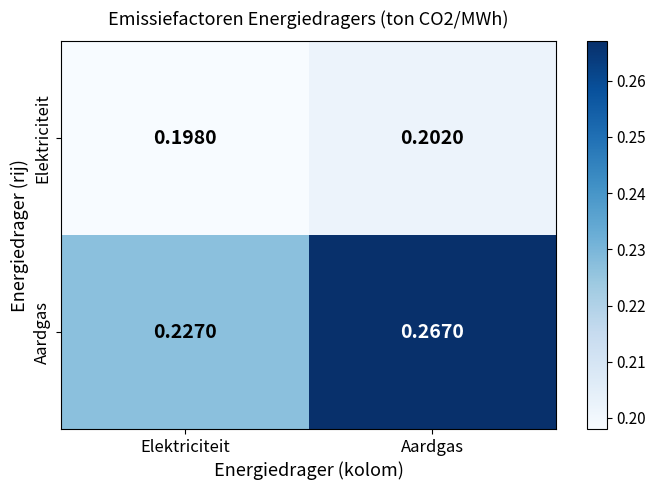

Which series has the largest total across all categories?

Aardgas